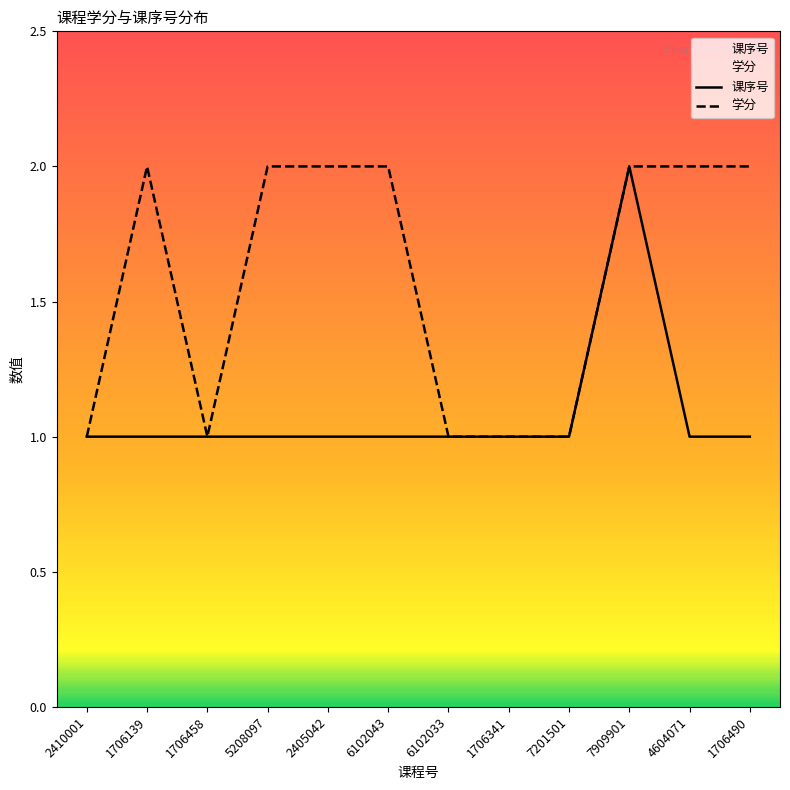

What is the value of the 课序号 point at the 9th from the left?

1